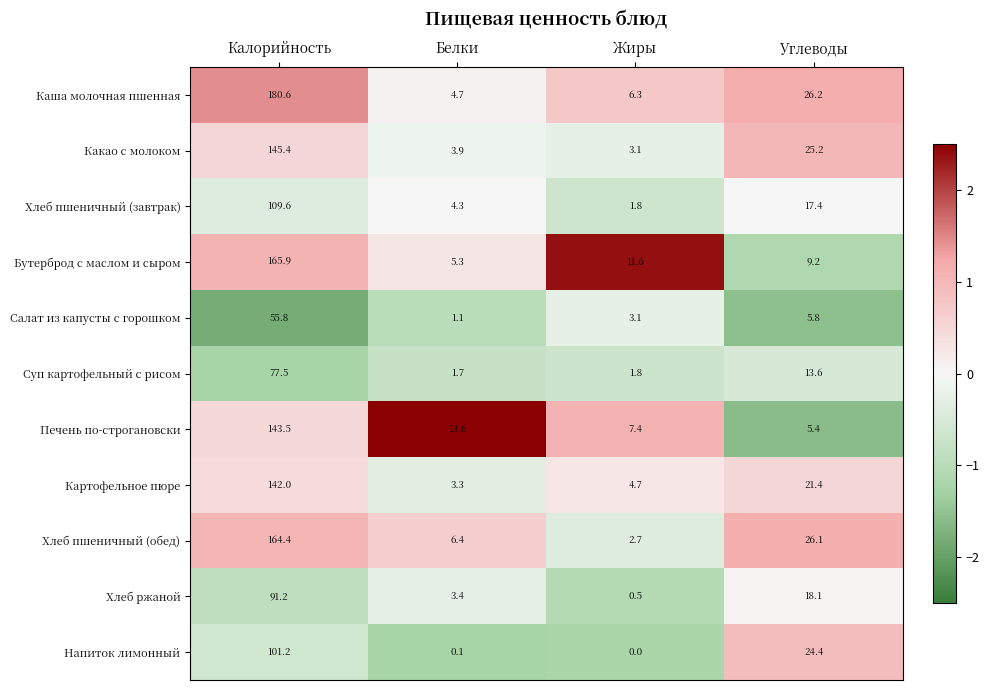

Count the number of categories in the chart.

4